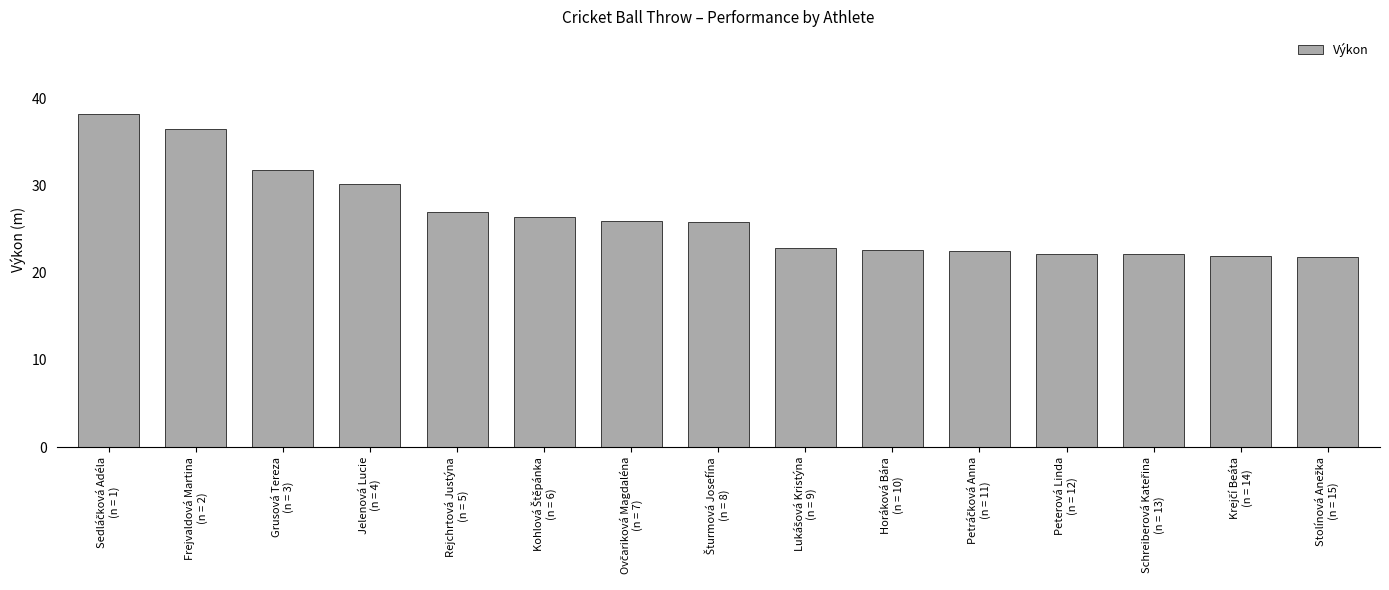

What is the value of the 7th bar from the left?

25.9